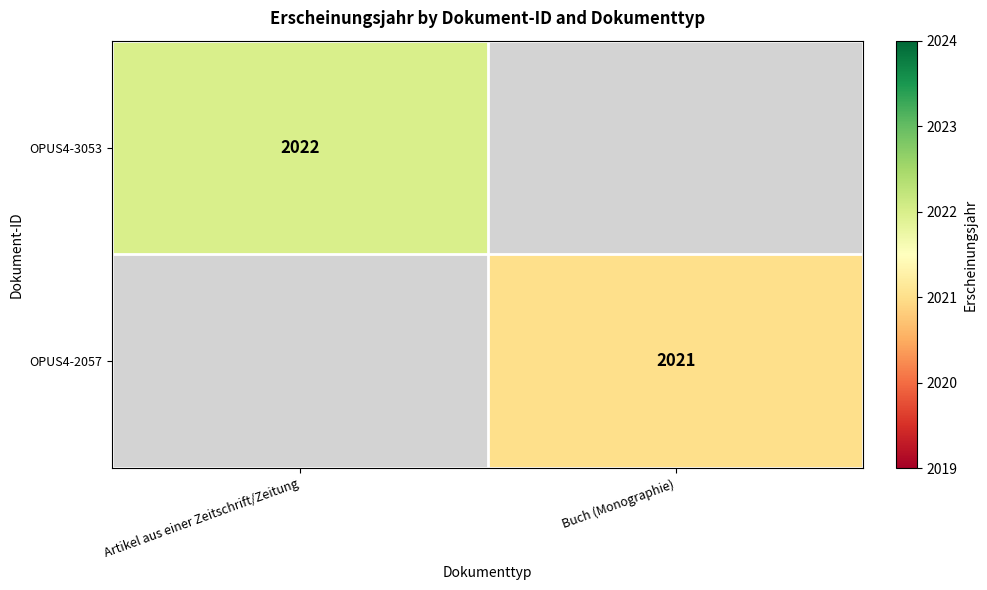

The value of OPUS4-2057 at Buch (Monographie) is 566. True or false?

False